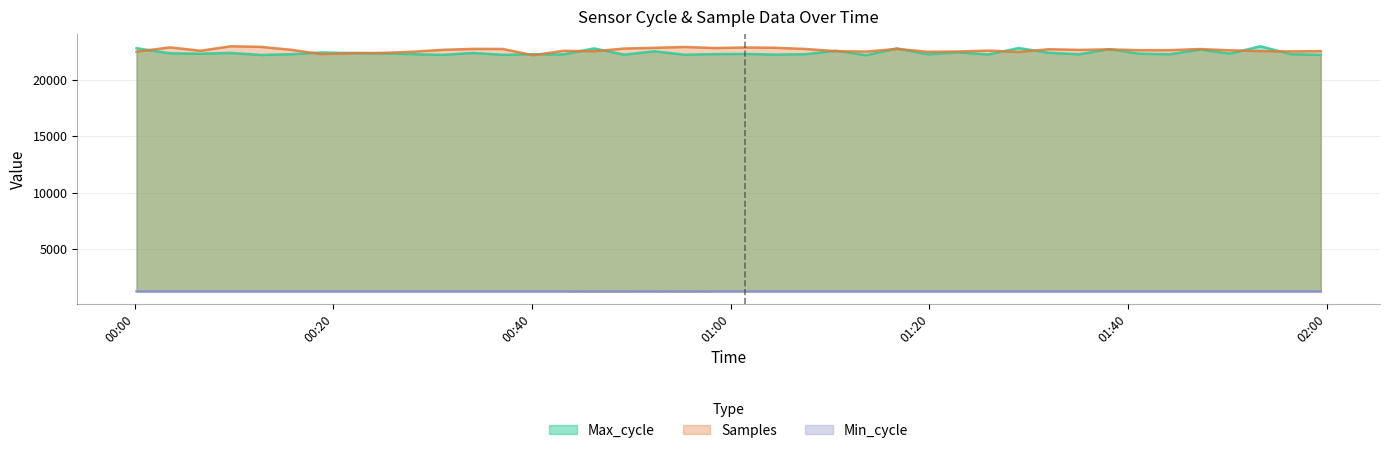

Where is Min_cycle nearest to the value 1271?

2023/06/02 00:46:14